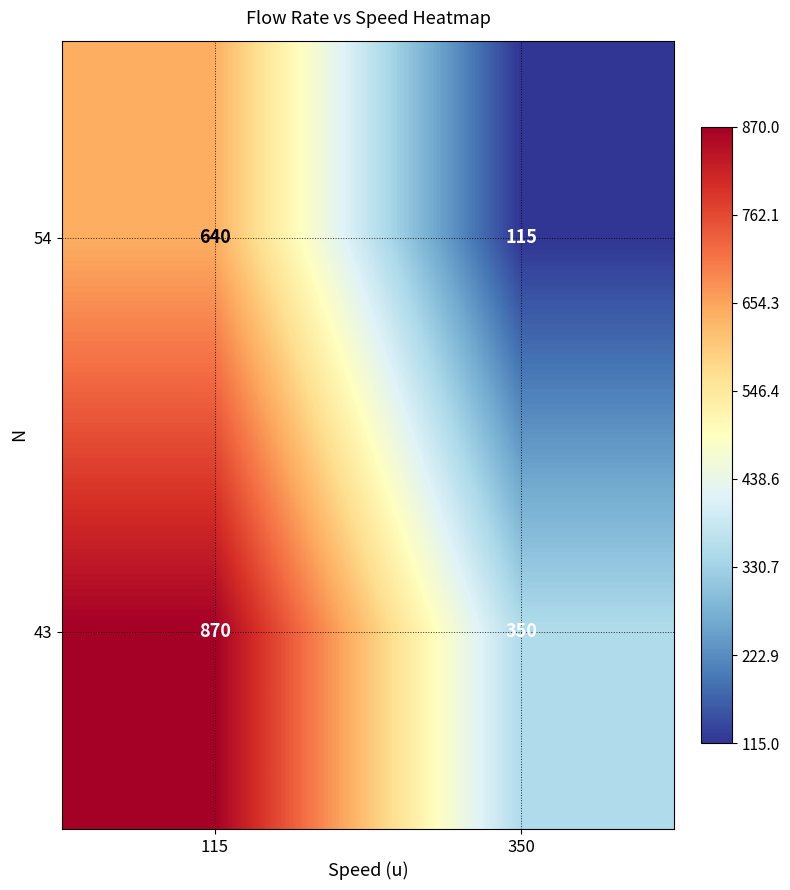

True or false: 43 has a value of 1430 at 115.

False